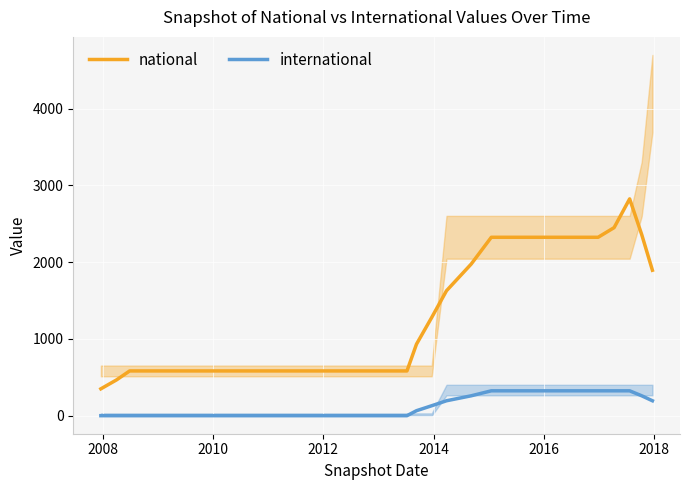

What is the maximum value for international?

324.0